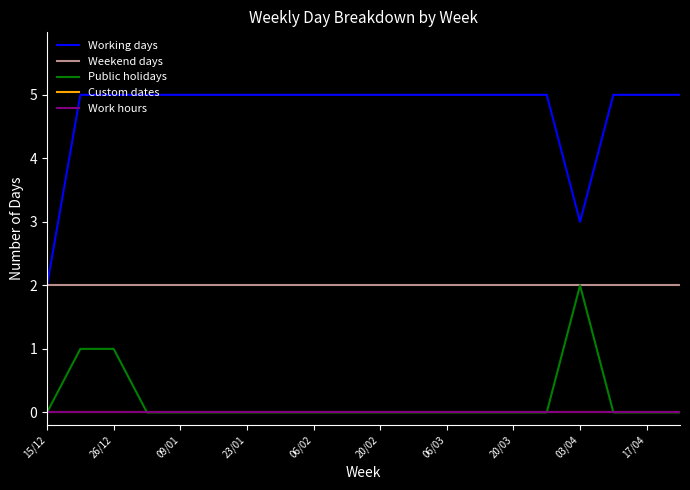

True or false: Weekend days and Working days intersect in this chart.

False